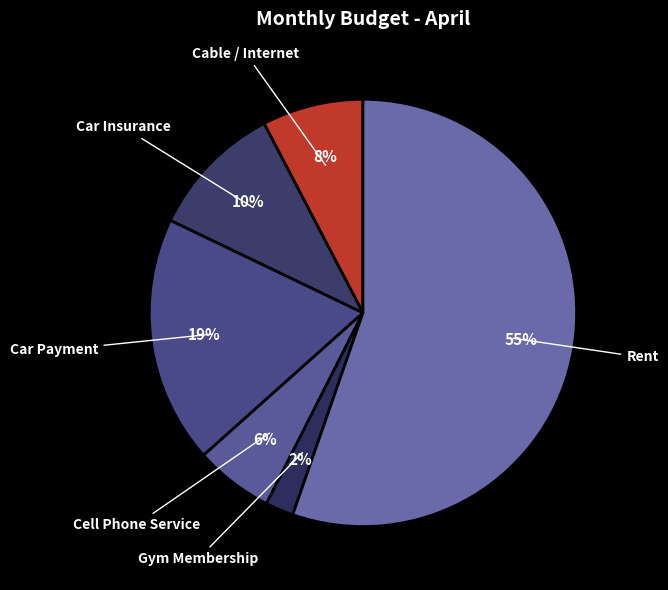

To the nearest percent, what is the difference between the Cell Phone Service and Car Insurance slice percentages?

4%